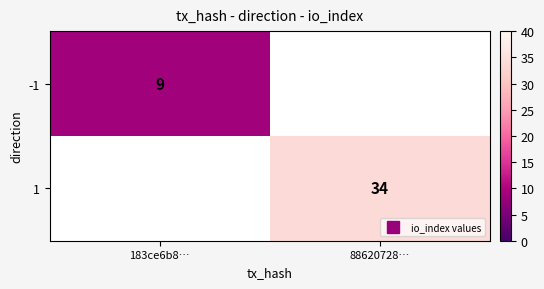

At 88620728…, list the series in order from smallest to largest.

-1, 1